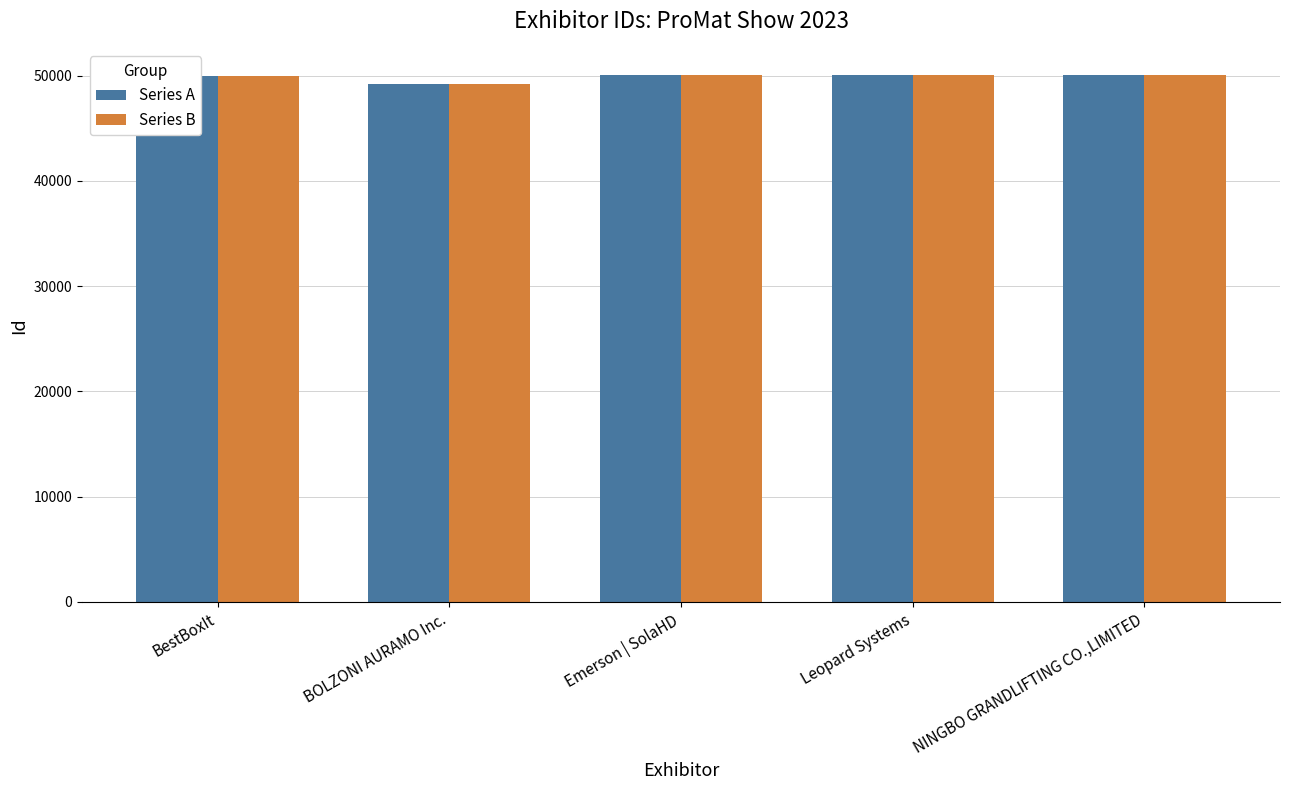

How many distinct data groups are displayed?

2